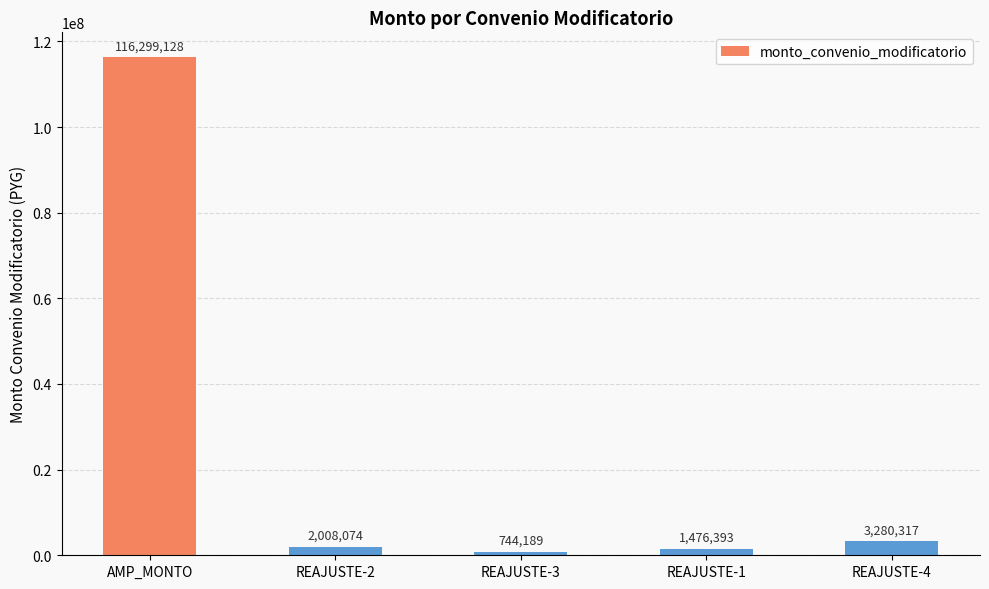

Where is the data nearest to the value 58521658?

REAJUSTE-4